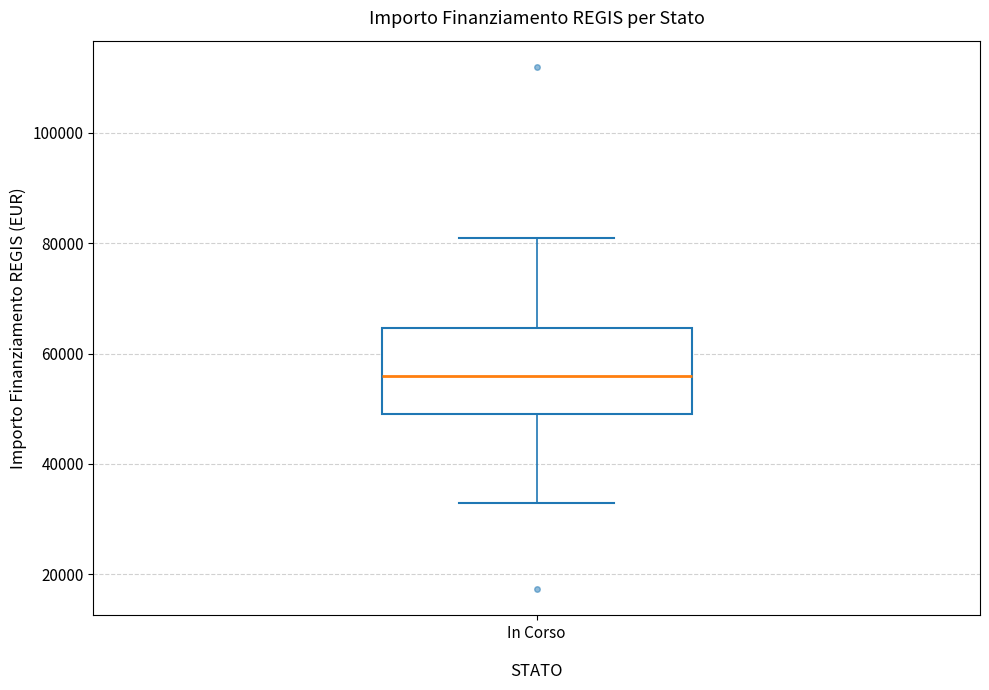

Where does the lower whisker of the box for In Corso end on the y-axis? The values are not printed on the chart, so give them approximately, as read against the axis.

32000